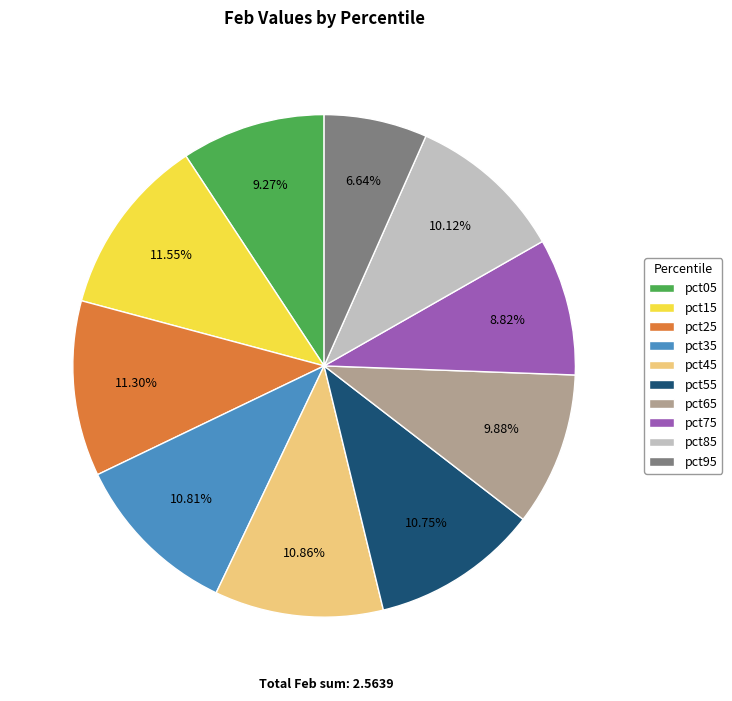

True or false: pct35 accounts for 11% of the total.

True